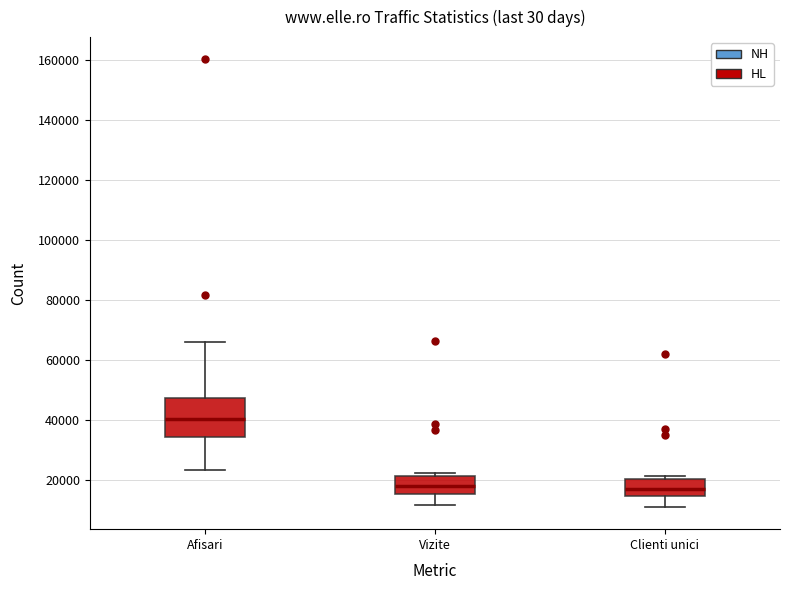

Reading left to right, read every box against the y-axis: the position of its median line, the range the box covers, and the ends of its whiskers. The values are not printed on the chart, so give them approximately, as read against the axis.

Afisari: median 40000, box 34000 to 48000, whiskers 24000 to 66000
Vizite: median 18000, box 16000 to 22000, whiskers 12000 to 22000 (just above the box's upper edge)
Clienti unici: median 16000, box 14000 to 20000, whiskers 12000 to 22000